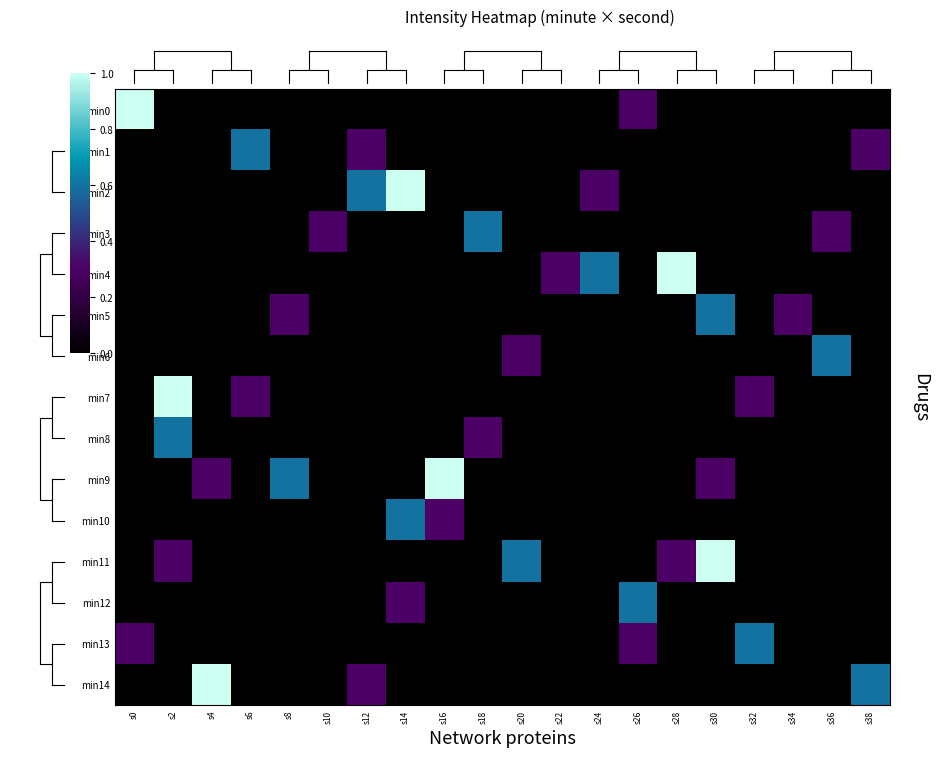

Reading right to left, extract all data points from this chart.

min0: s38=0.0	s36=0.0	s34=0.0	s32=0.0	s30=0.0	s28=0.0	s26=0.3	s24=0.0	s22=0.0	s20=0.0	s18=0.0	s16=0.0	s14=0.0	s12=0.0	s10=0.0	s8=0.0	s6=0.0	s4=0.0	s2=0.0	s0=1.0
min1: s38=0.3	s36=0.0	s34=0.0	s32=0.0	s30=0.0	s28=0.0	s26=0.0	s24=0.0	s22=0.0	s20=0.0	s18=0.0	s16=0.0	s14=0.0	s12=0.3	s10=0.0	s8=0.0	s6=0.6	s4=0.0	s2=0.0	s0=0.0
min2: s38=0.0	s36=0.0	s34=0.0	s32=0.0	s30=0.0	s28=0.0	s26=0.0	s24=0.3	s22=0.0	s20=0.0	s18=0.0	s16=0.0	s14=1.0	s12=0.6	s10=0.0	s8=0.0	s6=0.0	s4=0.0	s2=0.0	s0=0.0
min3: s38=0.0	s36=0.3	s34=0.0	s32=0.0	s30=0.0	s28=0.0	s26=0.0	s24=0.0	s22=0.0	s20=0.0	s18=0.6	s16=0.0	s14=0.0	s12=0.0	s10=0.3	s8=0.0	s6=0.0	s4=0.0	s2=0.0	s0=0.0
min4: s38=0.0	s36=0.0	s34=0.0	s32=0.0	s30=0.0	s28=1.0	s26=0.0	s24=0.6	s22=0.3	s20=0.0	s18=0.0	s16=0.0	s14=0.0	s12=0.0	s10=0.0	s8=0.0	s6=0.0	s4=0.0	s2=0.0	s0=0.0
min5: s38=0.0	s36=0.0	s34=0.3	s32=0.0	s30=0.6	s28=0.0	s26=0.0	s24=0.0	s22=0.0	s20=0.0	s18=0.0	s16=0.0	s14=0.0	s12=0.0	s10=0.0	s8=0.3	s6=0.0	s4=0.0	s2=0.0	s0=0.0
min6: s38=0.0	s36=0.6	s34=0.0	s32=0.0	s30=0.0	s28=0.0	s26=0.0	s24=0.0	s22=0.0	s20=0.3	s18=0.0	s16=0.0	s14=0.0	s12=0.0	s10=0.0	s8=0.0	s6=0.0	s4=0.0	s2=0.0	s0=0.0
min7: s38=0.0	s36=0.0	s34=0.0	s32=0.3	s30=0.0	s28=0.0	s26=0.0	s24=0.0	s22=0.0	s20=0.0	s18=0.0	s16=0.0	s14=0.0	s12=0.0	s10=0.0	s8=0.0	s6=0.3	s4=0.0	s2=1.0	s0=0.0
min8: s38=0.0	s36=0.0	s34=0.0	s32=0.0	s30=0.0	s28=0.0	s26=0.0	s24=0.0	s22=0.0	s20=0.0	s18=0.3	s16=0.0	s14=0.0	s12=0.0	s10=0.0	s8=0.0	s6=0.0	s4=0.0	s2=0.6	s0=0.0
min9: s38=0.0	s36=0.0	s34=0.0	s32=0.0	s30=0.3	s28=0.0	s26=0.0	s24=0.0	s22=0.0	s20=0.0	s18=0.0	s16=1.0	s14=0.0	s12=0.0	s10=0.0	s8=0.6	s6=0.0	s4=0.3	s2=0.0	s0=0.0
min10: s38=0.0	s36=0.0	s34=0.0	s32=0.0	s30=0.0	s28=0.0	s26=0.0	s24=0.0	s22=0.0	s20=0.0	s18=0.0	s16=0.3	s14=0.6	s12=0.0	s10=0.0	s8=0.0	s6=0.0	s4=0.0	s2=0.0	s0=0.0
min11: s38=0.0	s36=0.0	s34=0.0	s32=0.0	s30=1.0	s28=0.3	s26=0.0	s24=0.0	s22=0.0	s20=0.6	s18=0.0	s16=0.0	s14=0.0	s12=0.0	s10=0.0	s8=0.0	s6=0.0	s4=0.0	s2=0.3	s0=0.0
min12: s38=0.0	s36=0.0	s34=0.0	s32=0.0	s30=0.0	s28=0.0	s26=0.6	s24=0.0	s22=0.0	s20=0.0	s18=0.0	s16=0.0	s14=0.3	s12=0.0	s10=0.0	s8=0.0	s6=0.0	s4=0.0	s2=0.0	s0=0.0
min13: s38=0.0	s36=0.0	s34=0.0	s32=0.6	s30=0.0	s28=0.0	s26=0.3	s24=0.0	s22=0.0	s20=0.0	s18=0.0	s16=0.0	s14=0.0	s12=0.0	s10=0.0	s8=0.0	s6=0.0	s4=0.0	s2=0.0	s0=0.3
min14: s38=0.6	s36=0.0	s34=0.0	s32=0.0	s30=0.0	s28=0.0	s26=0.0	s24=0.0	s22=0.0	s20=0.0	s18=0.0	s16=0.0	s14=0.0	s12=0.3	s10=0.0	s8=0.0	s6=0.0	s4=1.0	s2=0.0	s0=0.0